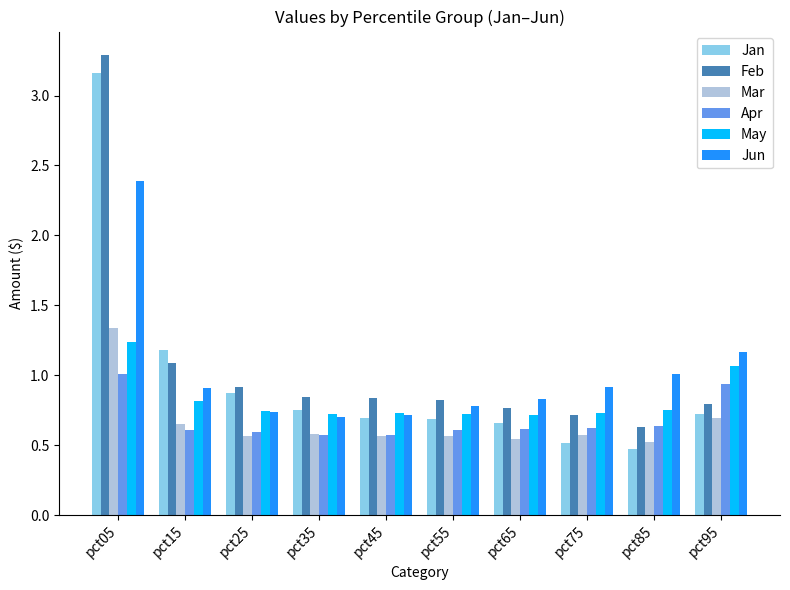

How many groups of bars are there?

10